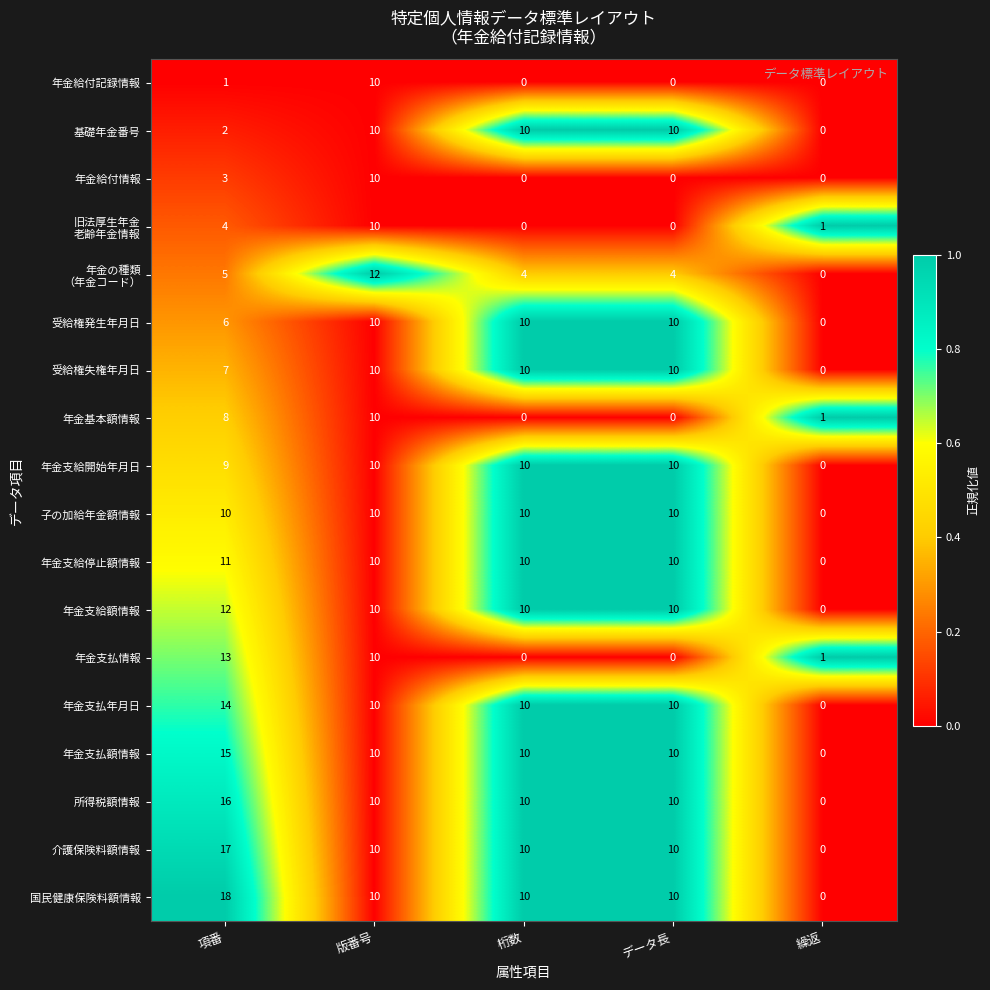

The value of 国民健康保険料額情報 at 桁数 is 10. True or false?

True